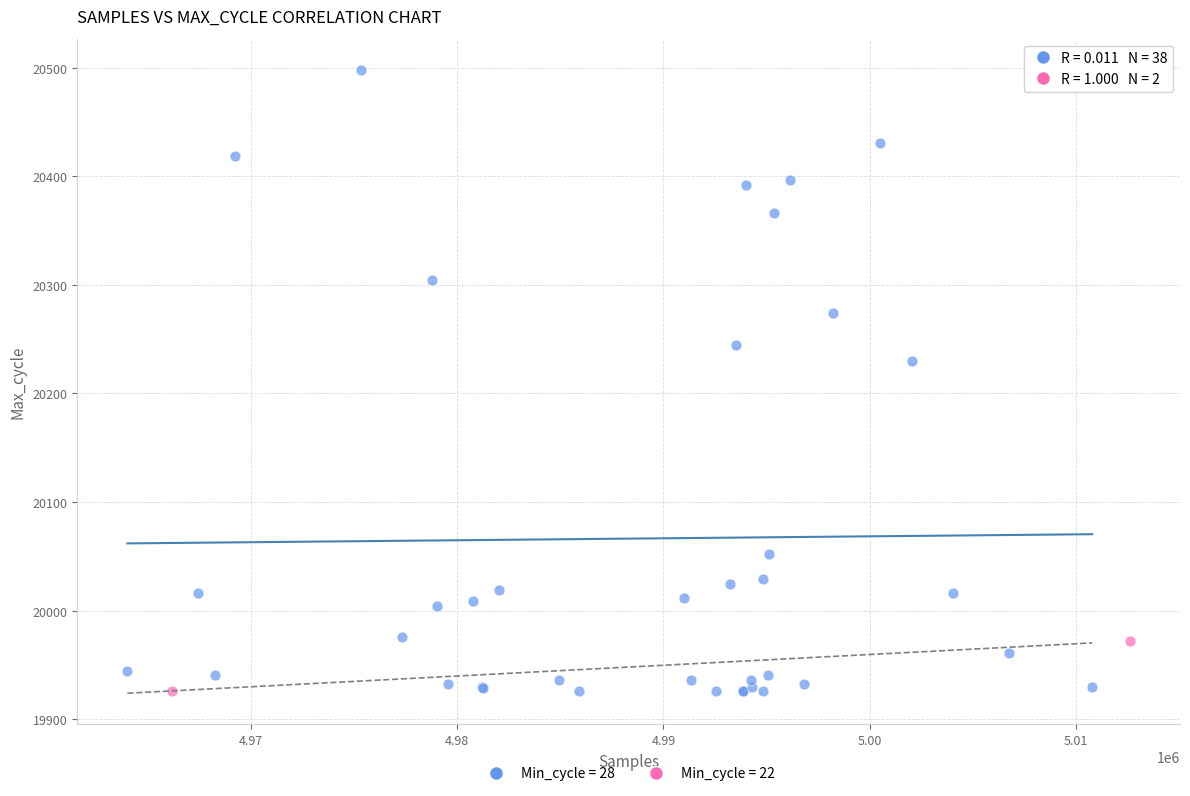

What are all the series names shown in the legend?

Min_cycle = 28, Min_cycle = 22